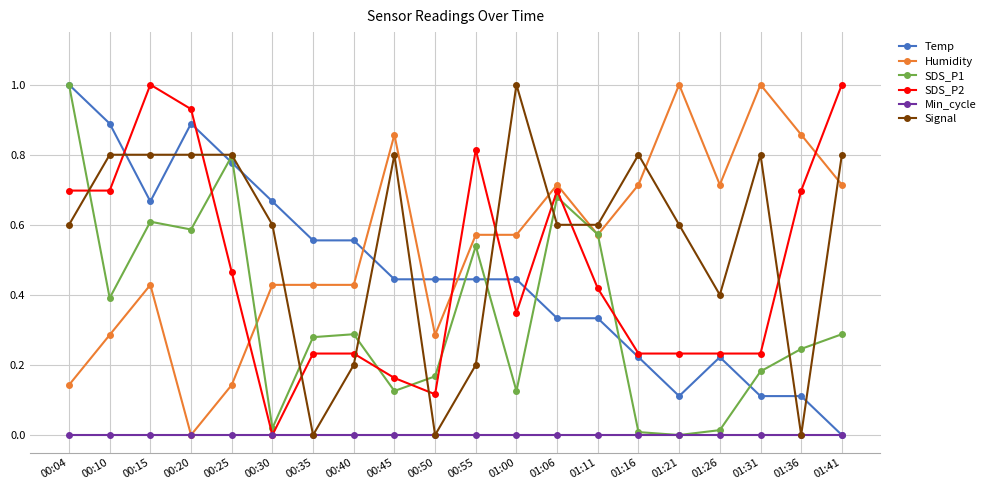

What is the total value across all series at 00:04?

3.4